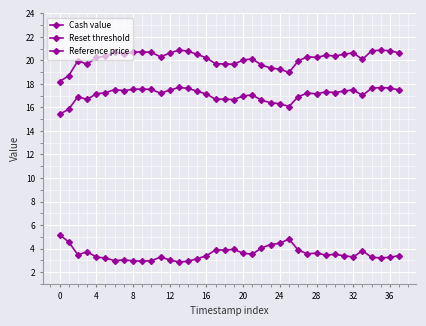

How many lines are shown in the chart?

3